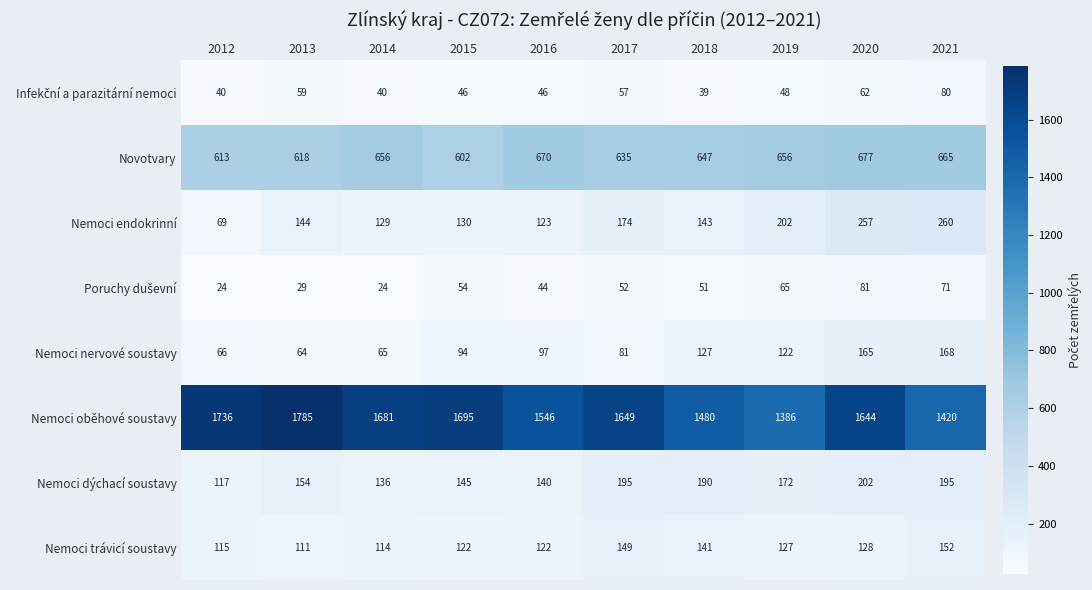

What is the total value across all series at 2013?

2964